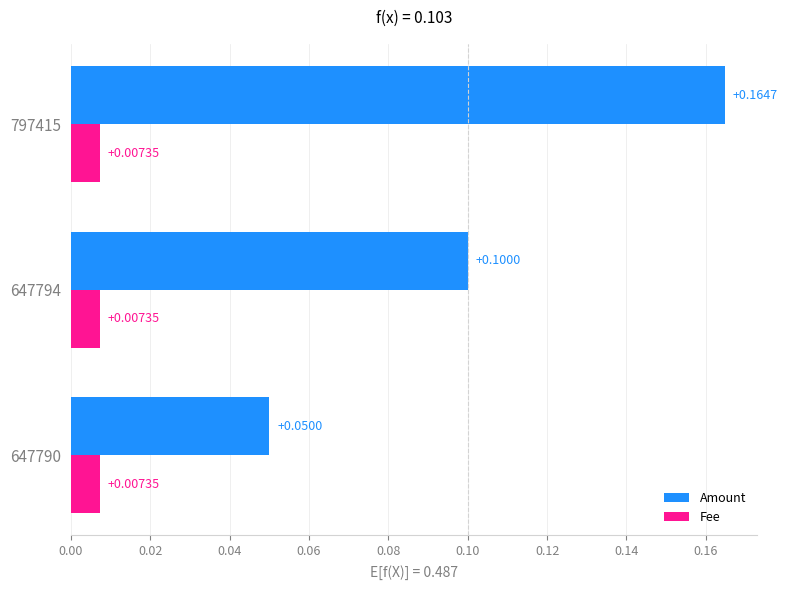

Which series has the largest total across all categories?

Amount